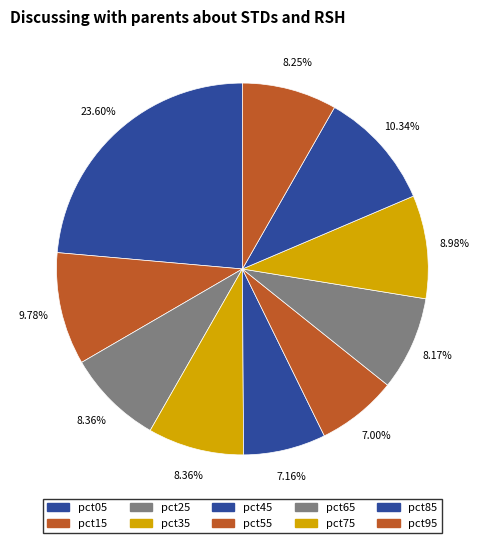

Which slice is the smallest?

pct55